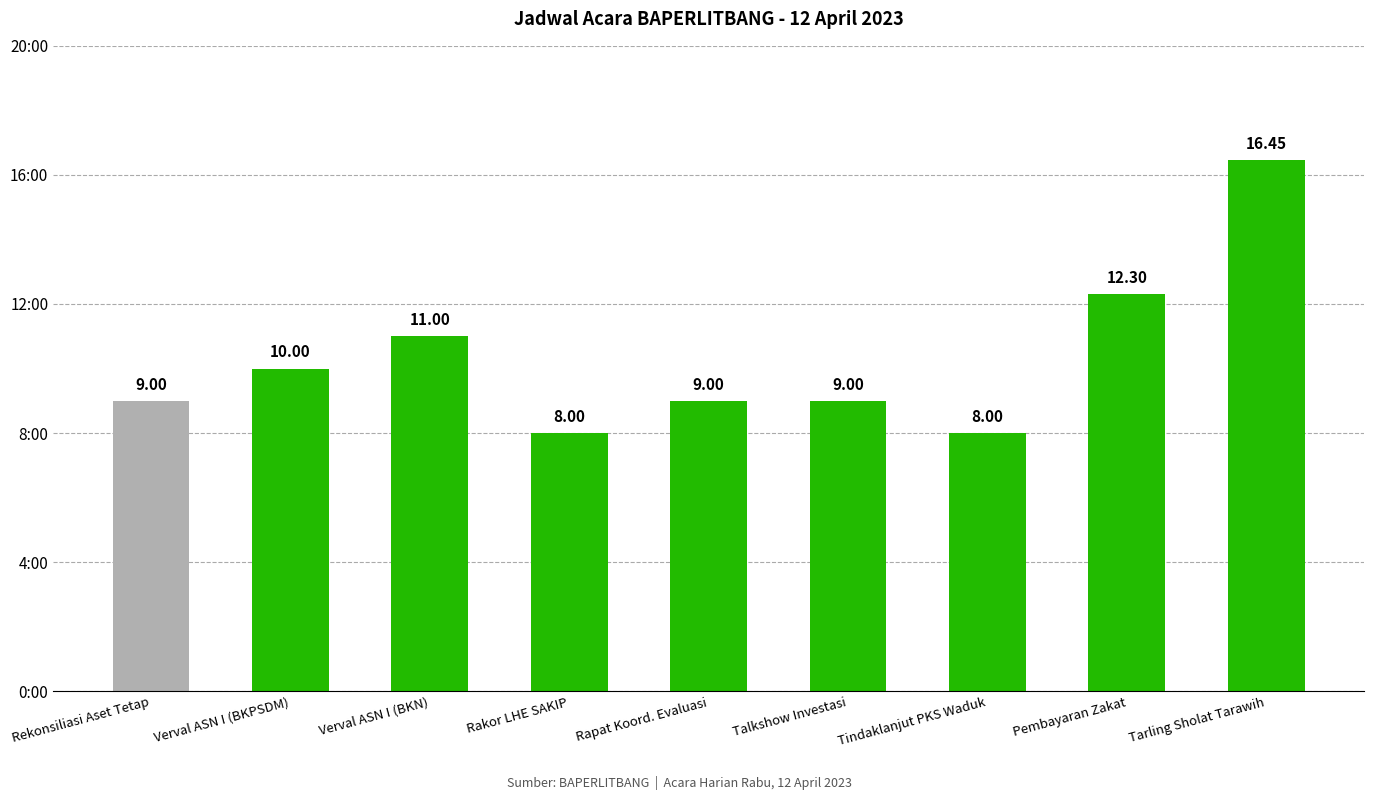

The value at Tindaklanjut PKS Waduk is 8.0. True or false?

True